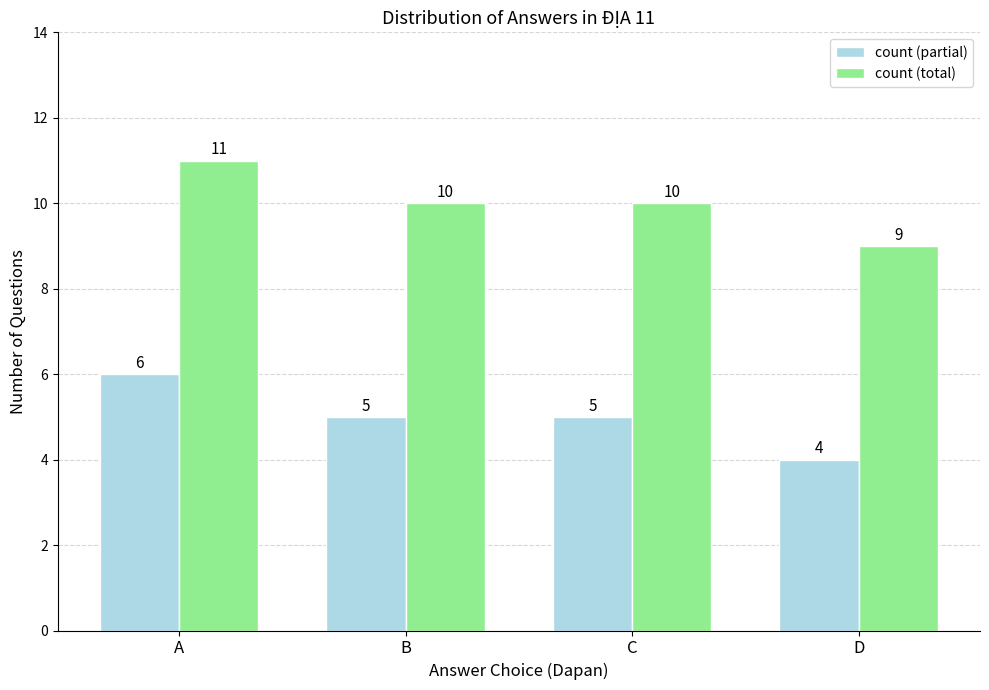

What is the total value across all series at D?

13